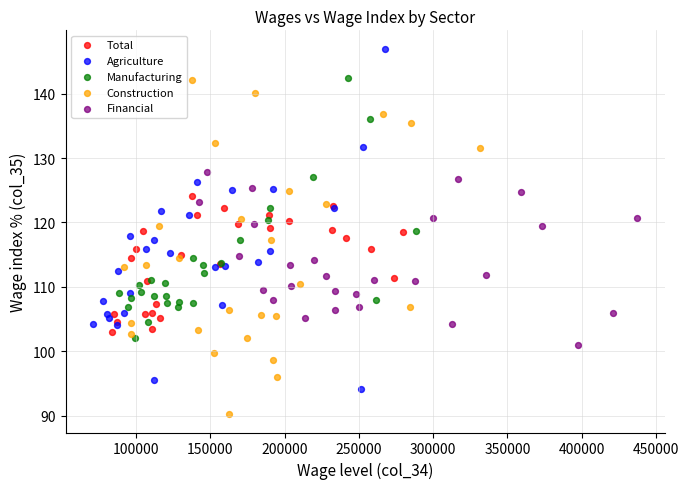

Which series has the widest spread of Y values?

Agriculture